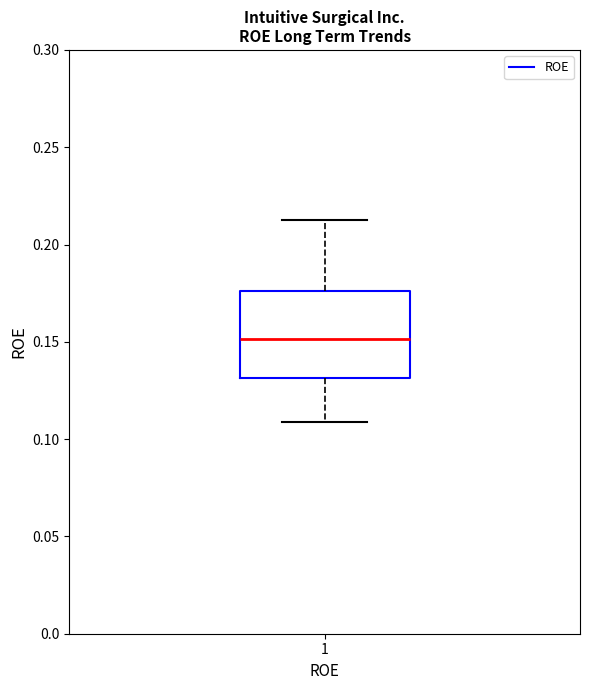

Where does the lower whisker of the box at x = 1 end on the y-axis? The values are not printed on the chart, so give them approximately, as read against the axis.

0.110